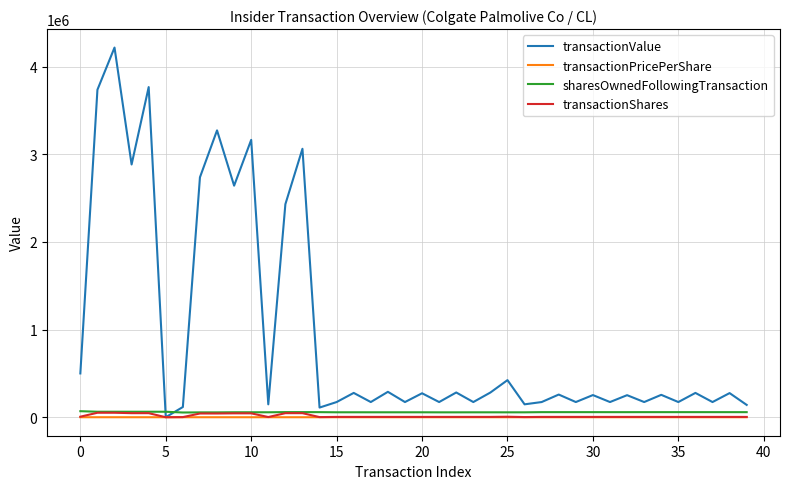

What is the maximum value shown in the chart?

4217930.0